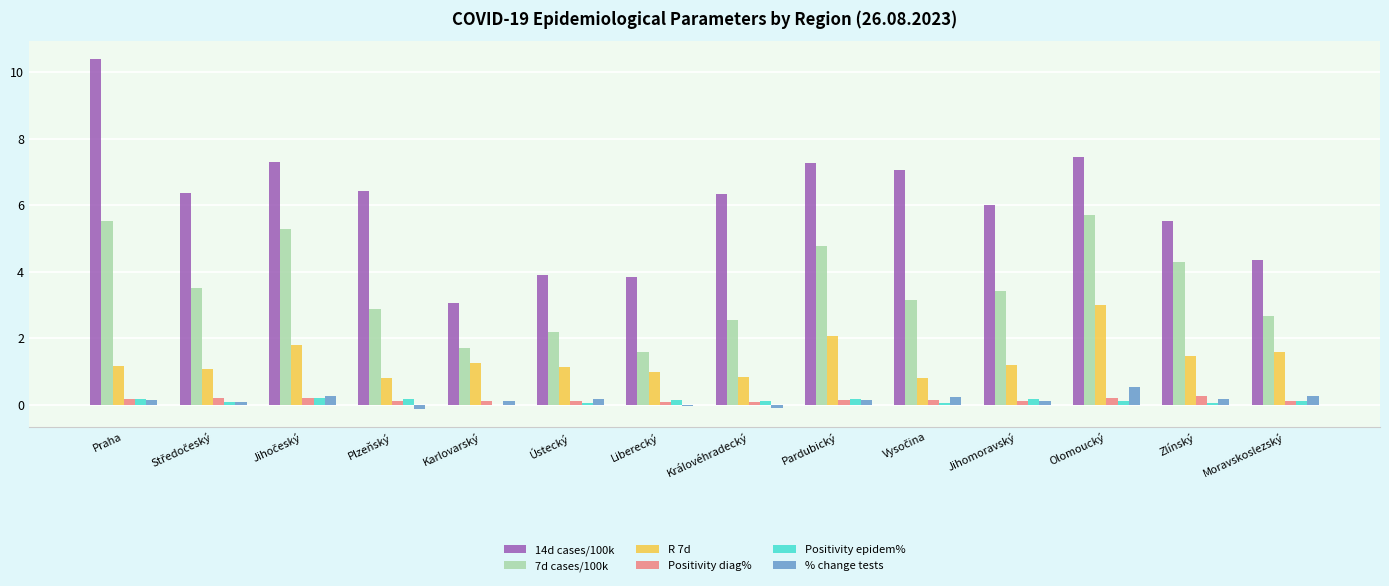

What is the greatest value displayed?

10.4